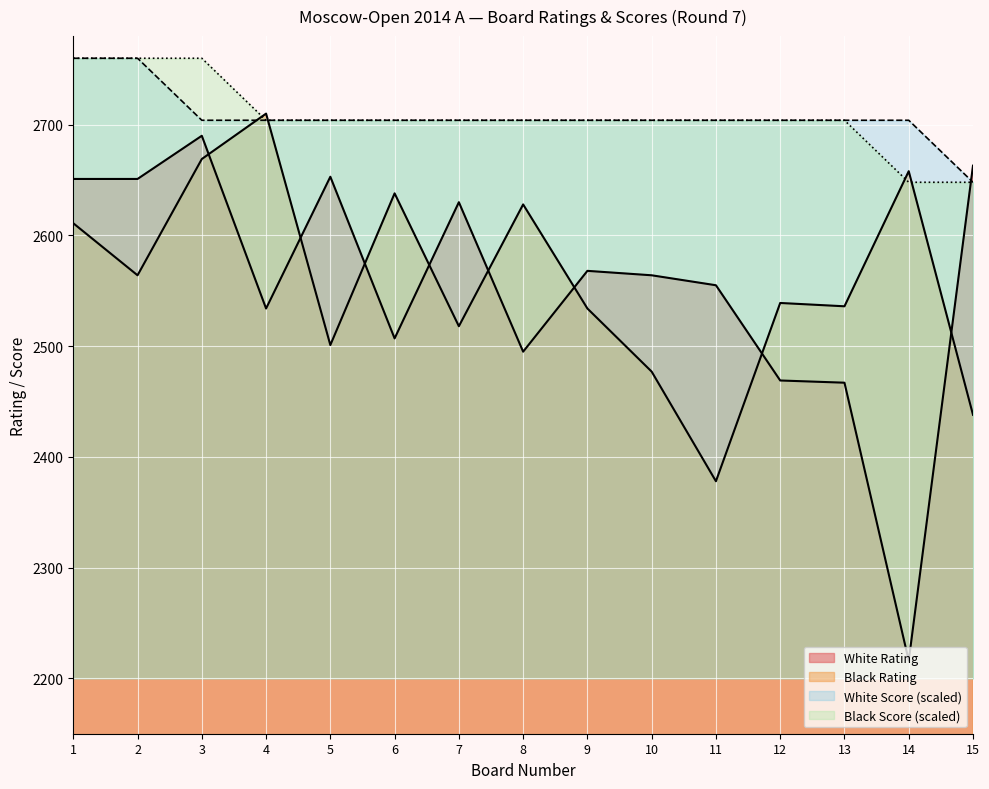

Reading right to left, list all the values displayed in this chart.

White Rating: 2663	2216	2467	2469	2555	2564	2568	2495	2630	2507	2653	2534	2690	2651	2651
Black Rating: 2438	2658	2536	2539	2378	2477	2534	2628	2518	2638	2501	2710	2669	2564	2611
White Score: 2648	2704	2704	2704	2704	2704	2704	2704	2704	2704	2704	2704	2704	2760	2760
Black Score: 2648	2648	2704	2704	2704	2704	2704	2704	2704	2704	2704	2704	2760	2760	2760